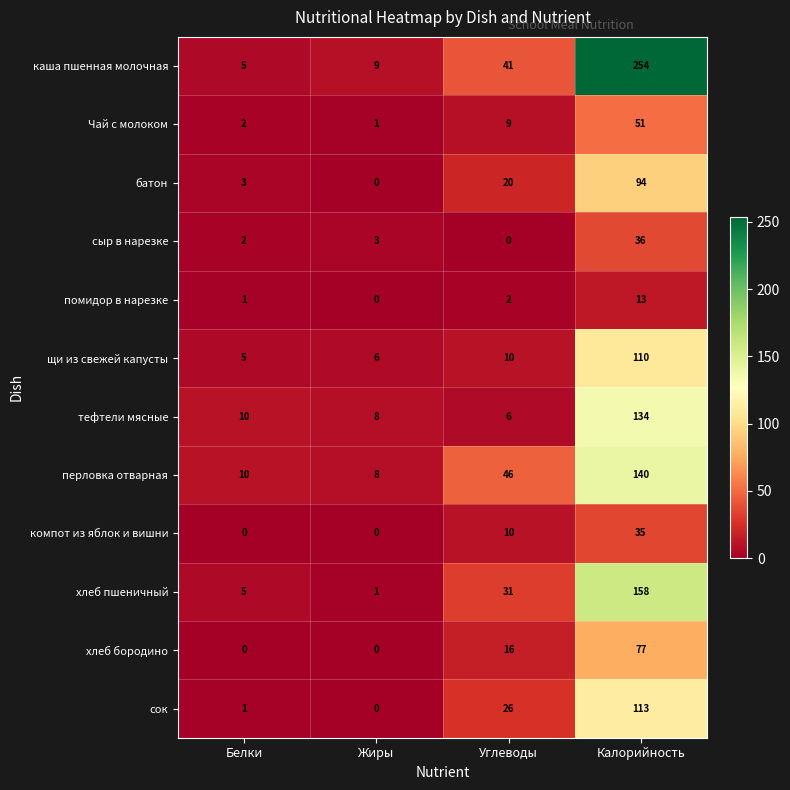

What is the average value of the батон series?

29